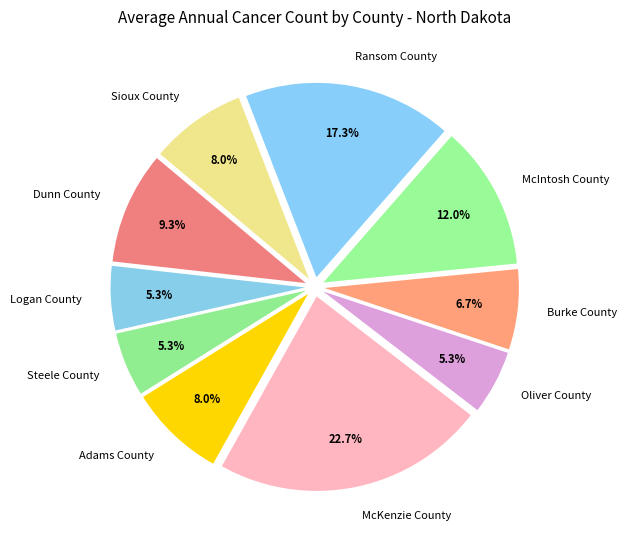

How many segments does this pie chart have?

10